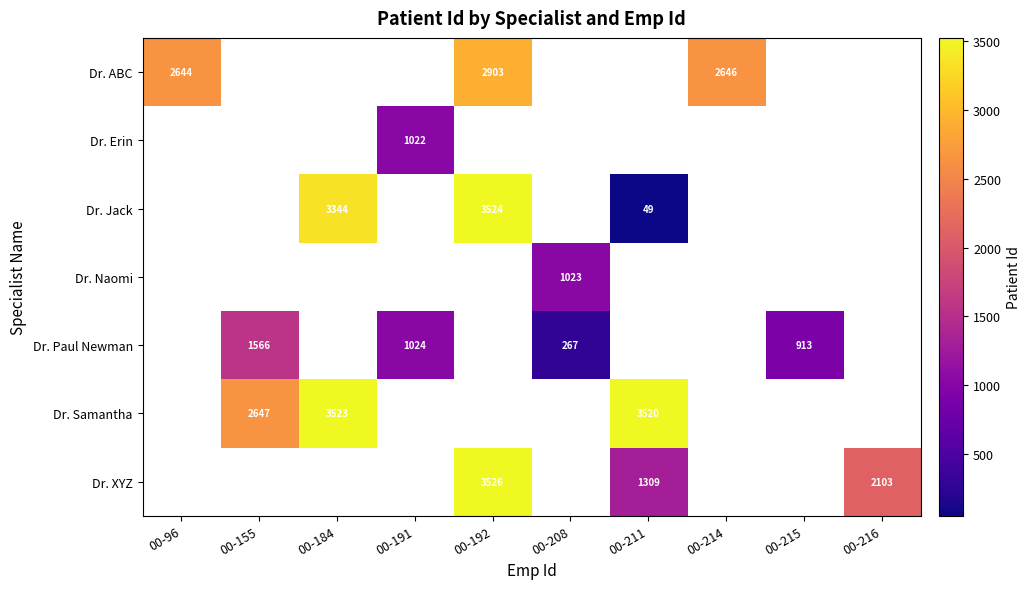

At how many categories does at least one series exceed 2171?

6